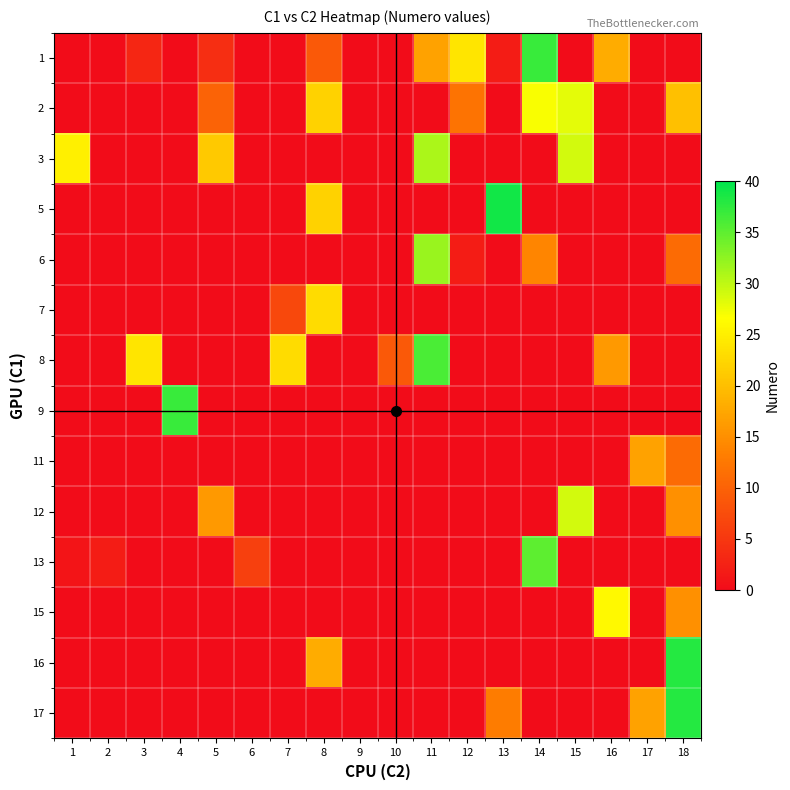

Which series has the largest total across all categories?

2